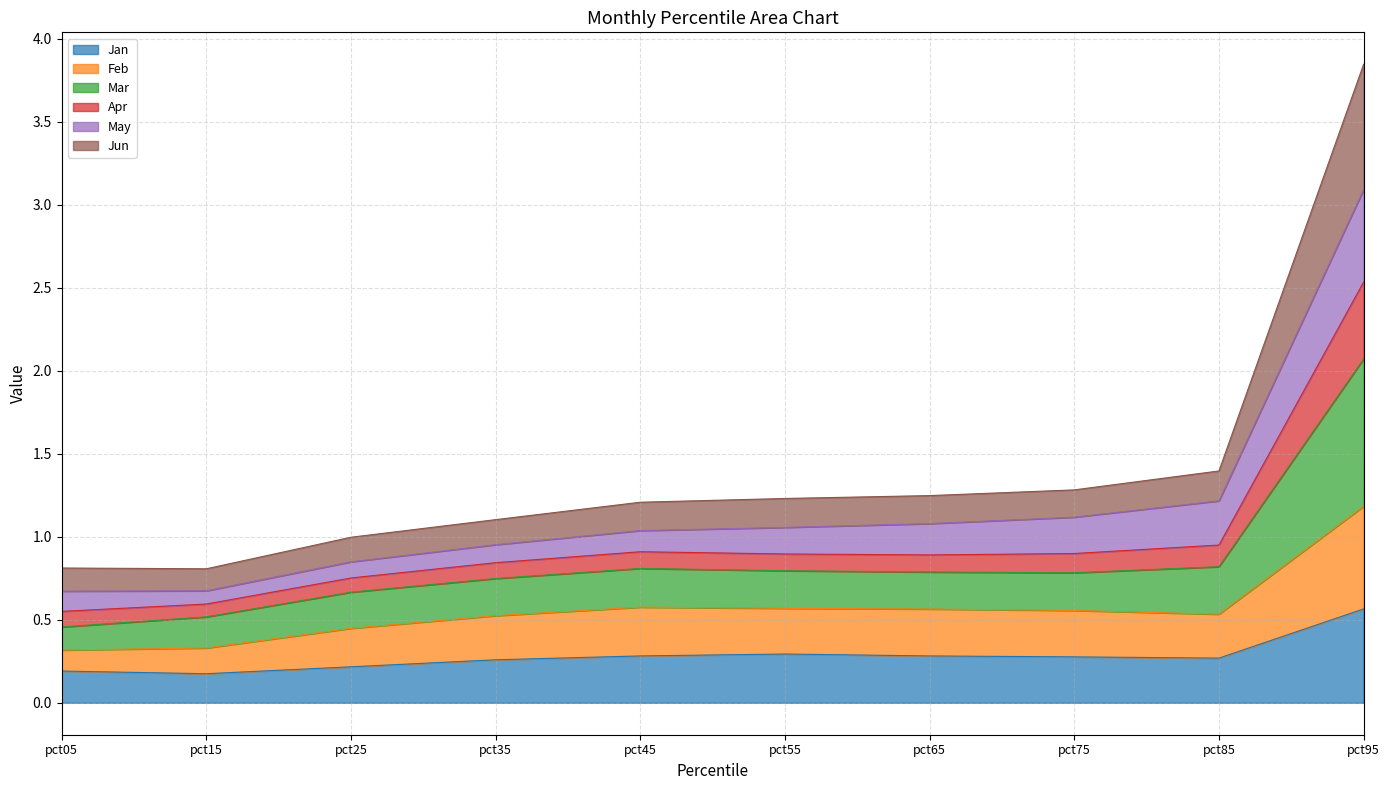

What are all the series names shown in the legend?

Jan, Feb, Mar, Apr, May, Jun